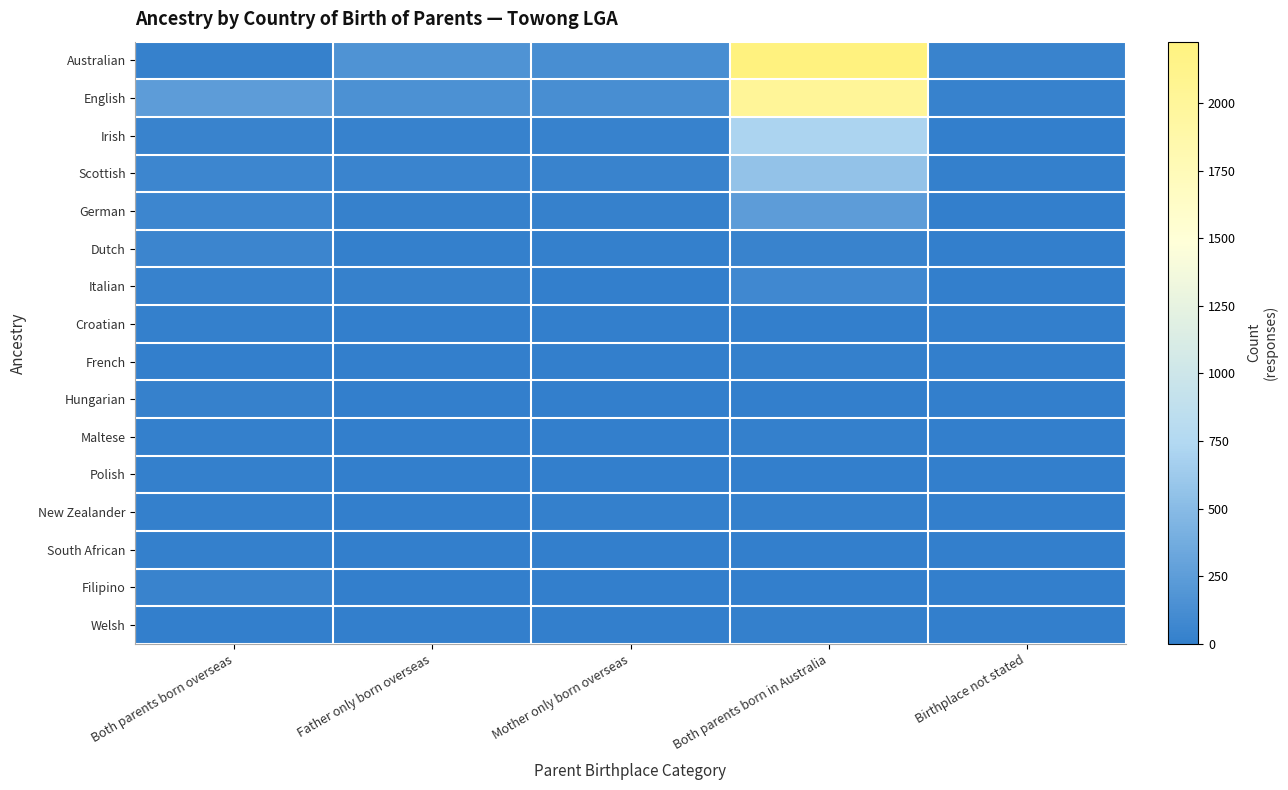

Which series has the widest spread of values?

Australian